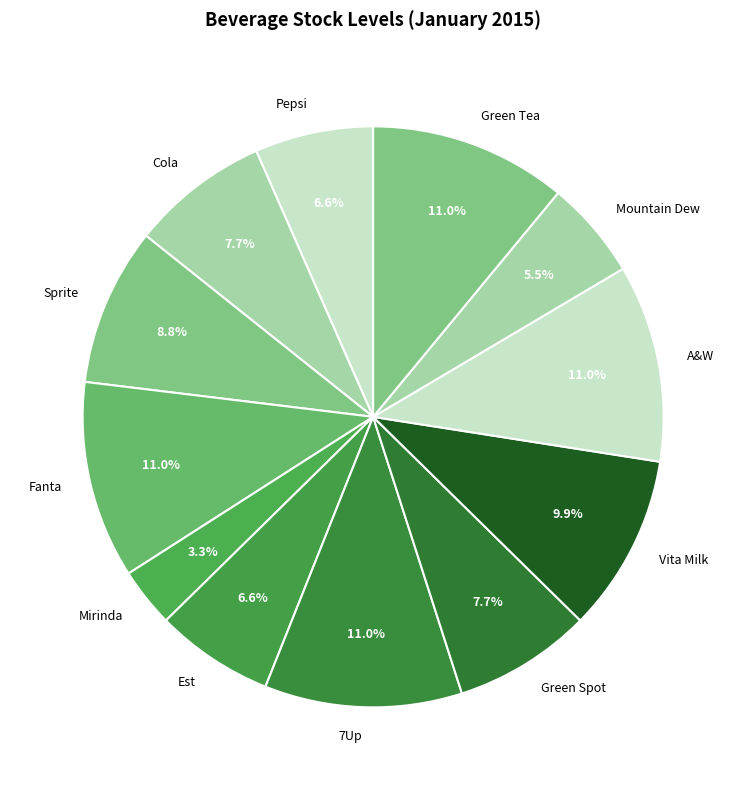

Does any single category account for the majority?

No